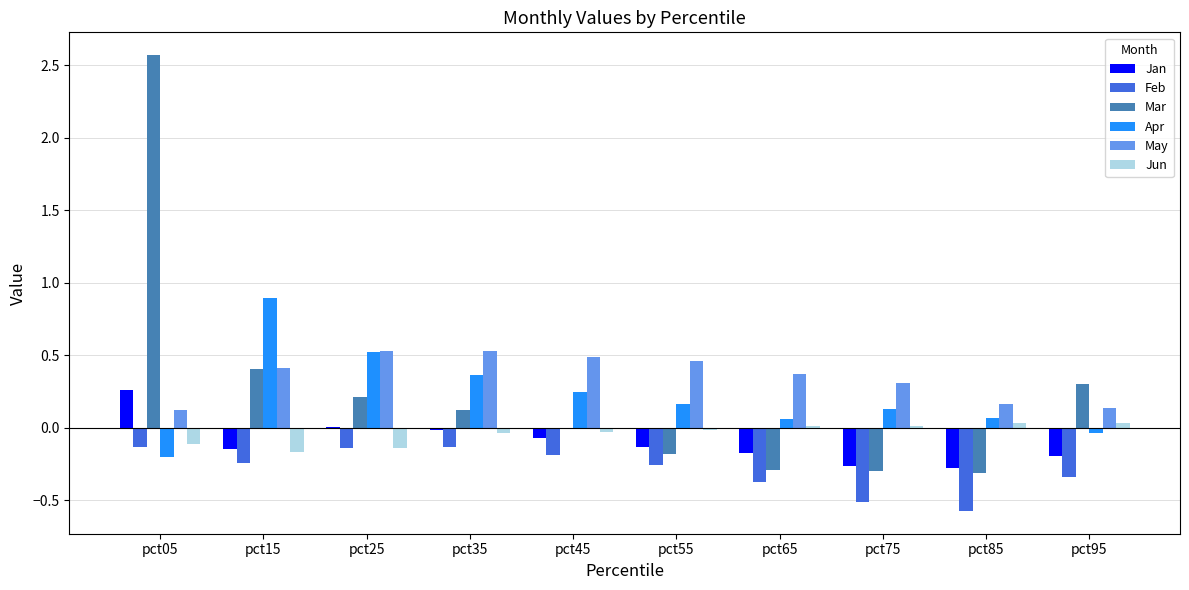

How many distinct data groups are displayed?

6